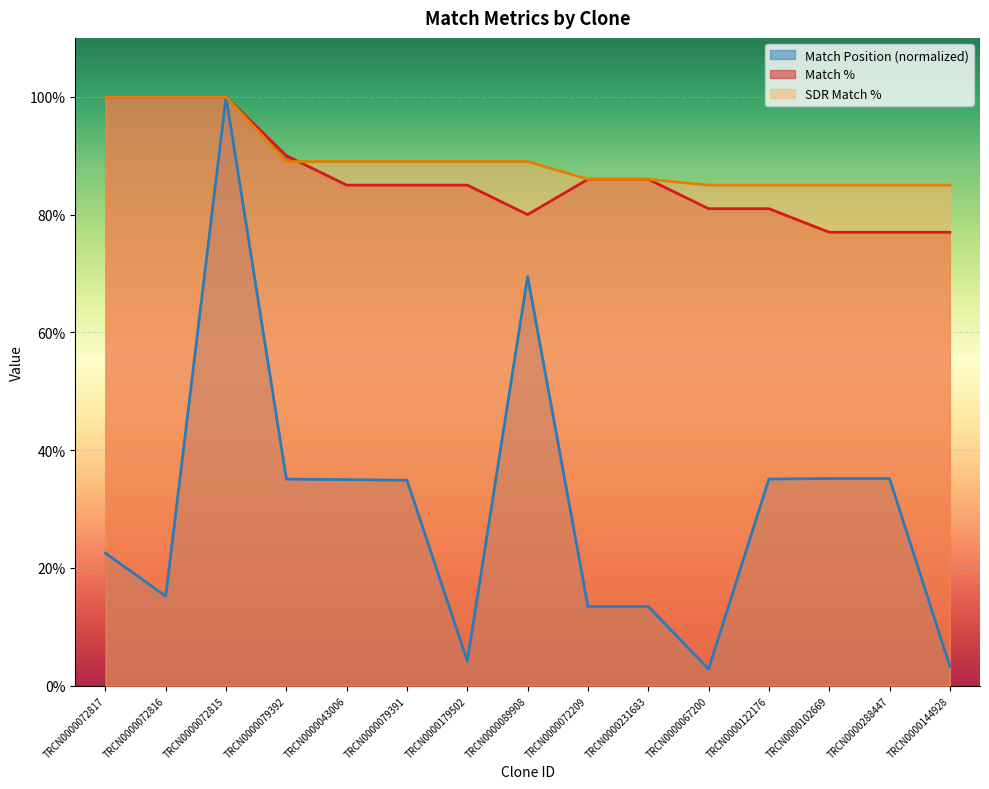

Between TRCN0000043006 and TRCN0000072815, which is larger?

TRCN0000072815